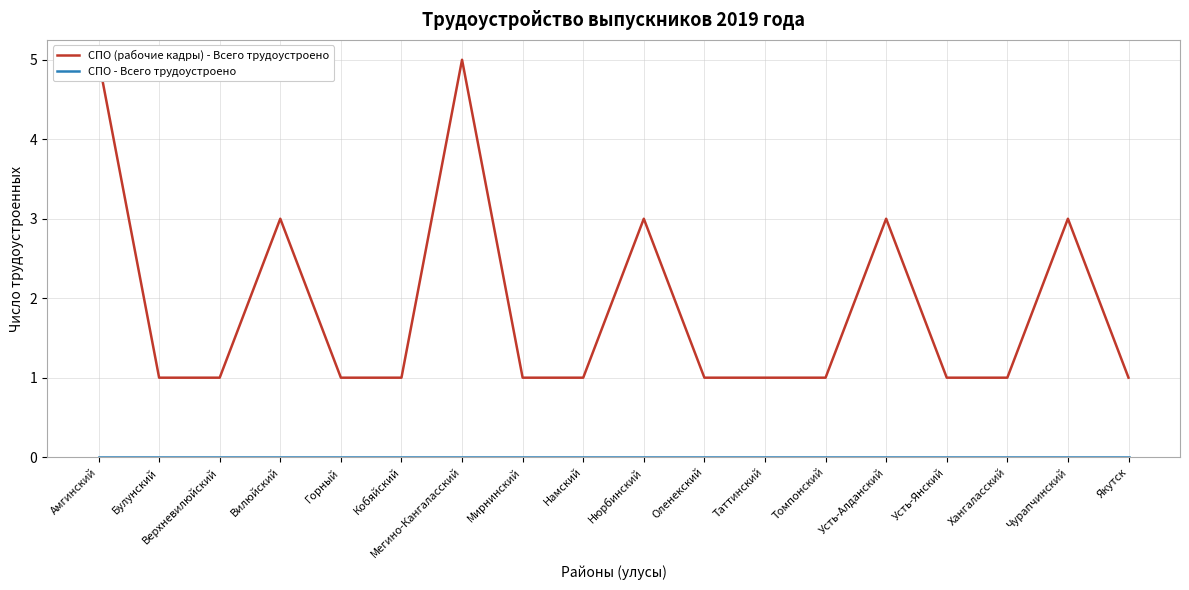

Reading right to left, what are all the values shown in this chart?

СПО (рабочие кадры) - Всего трудоустроено: 1	3	1	1	3	1	1	1	3	1	1	5	1	1	3	1	1	5
СПО - Всего трудоустроено: 0	0	0	0	0	0	0	0	0	0	0	0	0	0	0	0	0	0